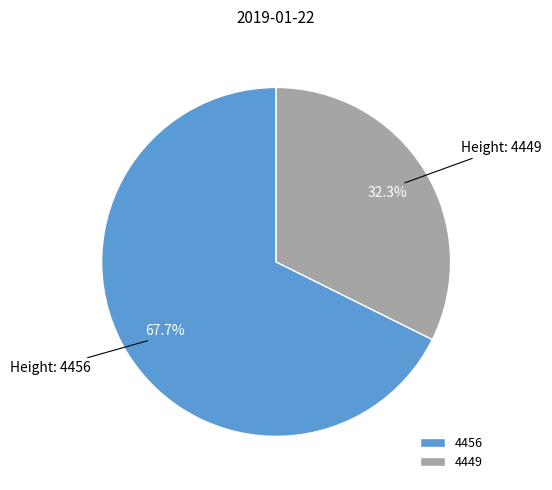

Count the number of slices in the pie.

2